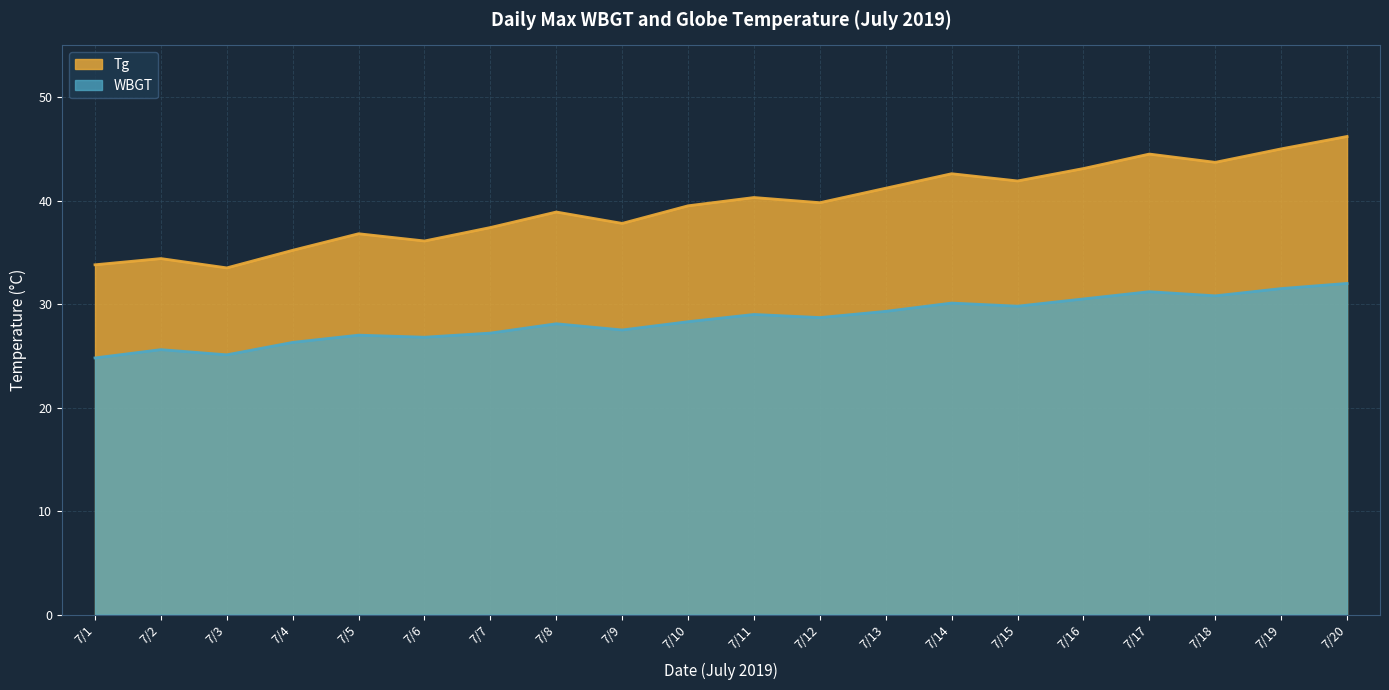

In Tg, how many points are lower than both neighbors (excluding endpoints)?

6